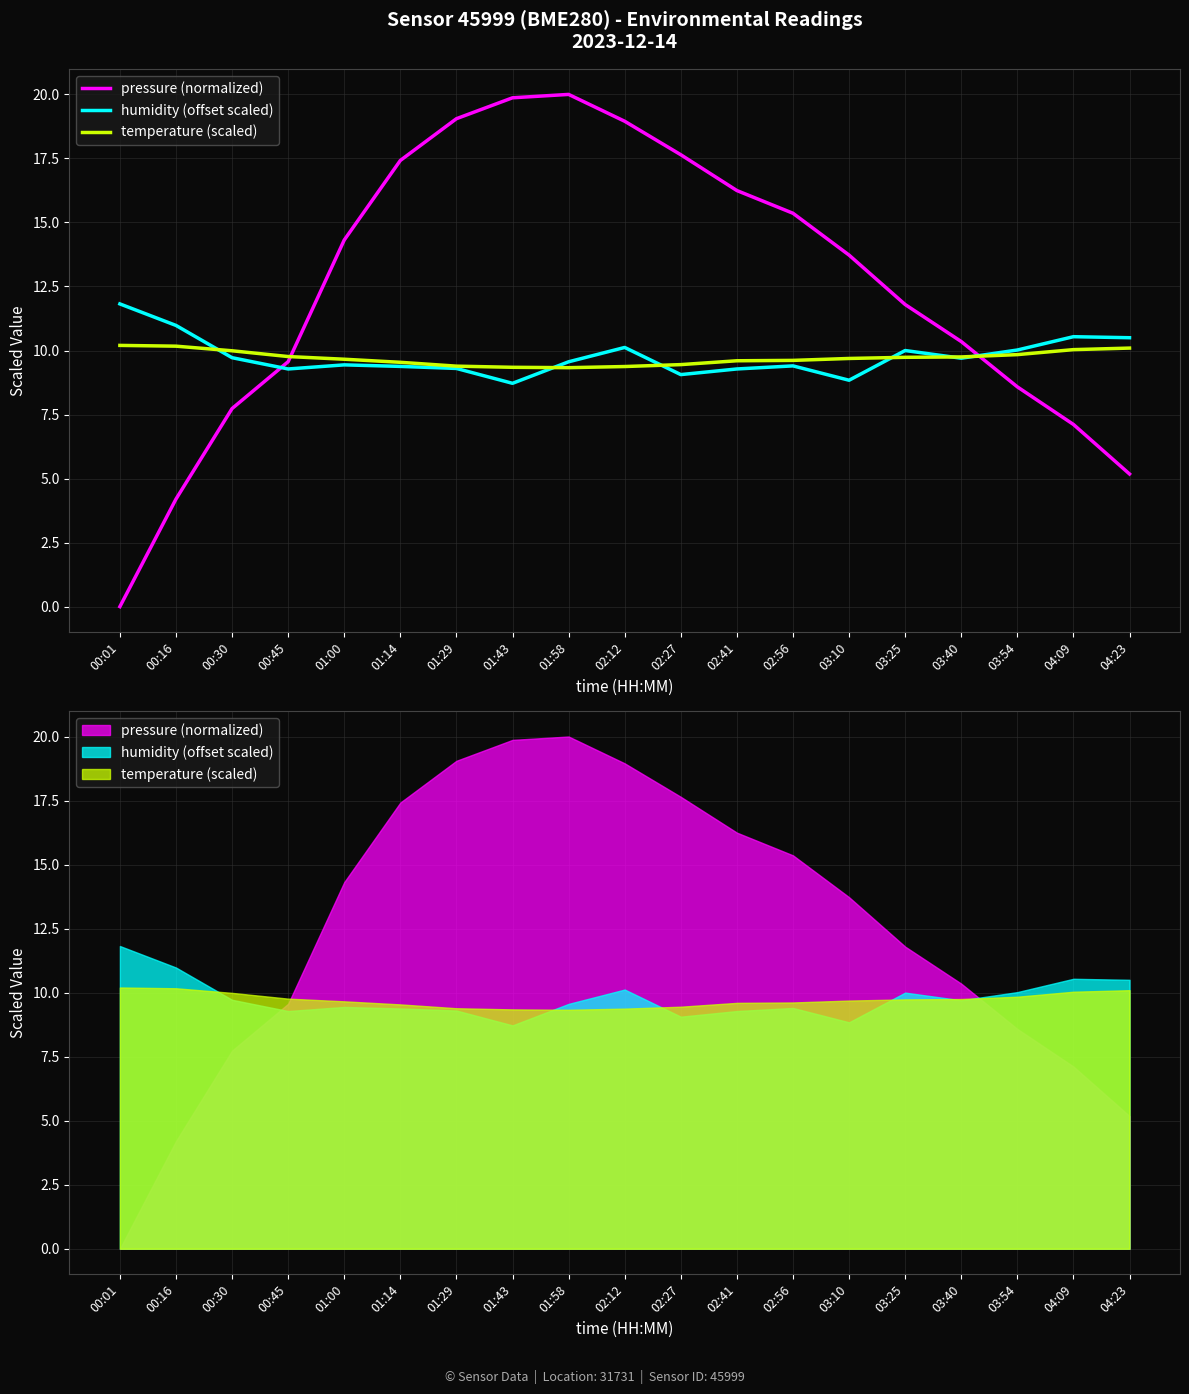

After their last crossing, which series has the higher values: humidity (offset scaled) or temperature (scaled)?

humidity (offset scaled)